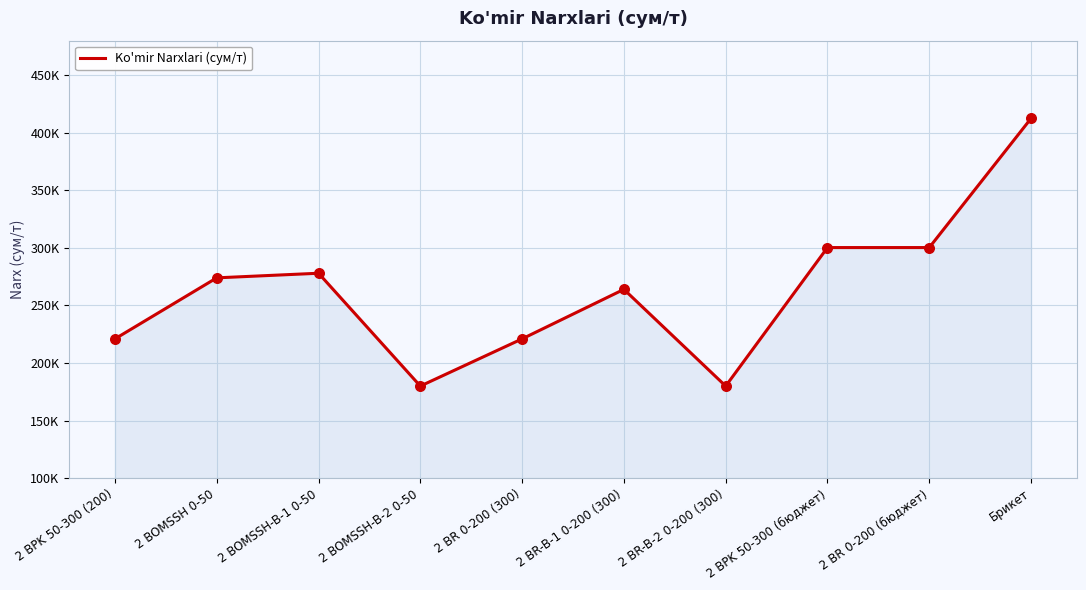

Which has a higher value, 2 BPK 50-300 (200) or Брикет?

Брикет